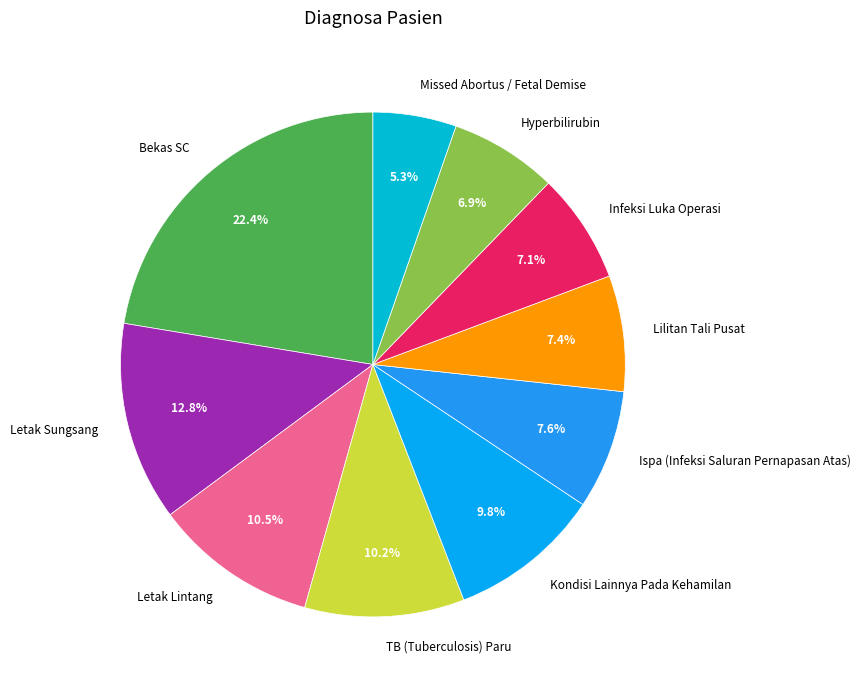

Is Letak Sungsang the majority of the pie?

No